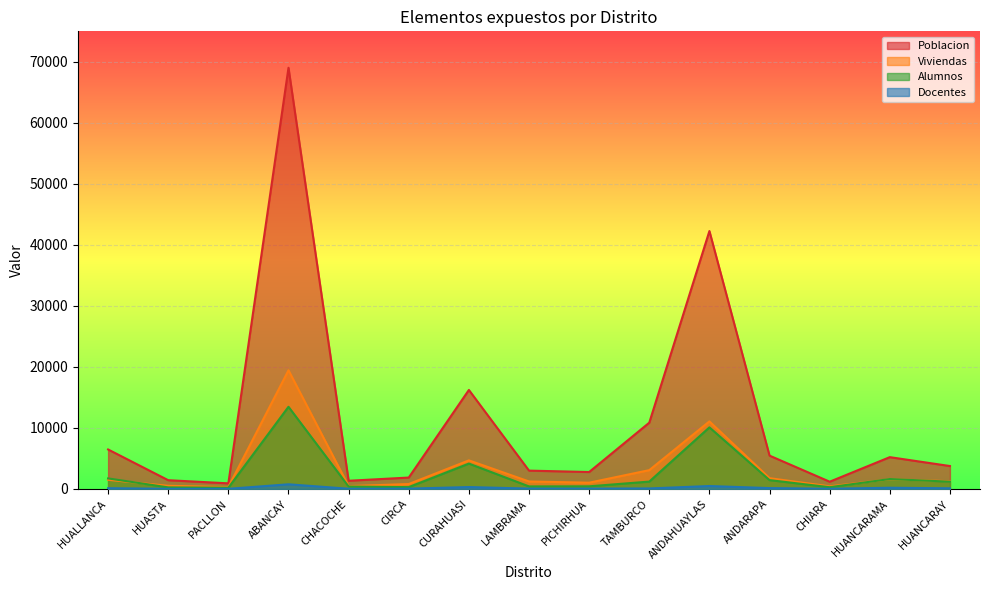

At which category is the sum across all series the highest?

ABANCAY